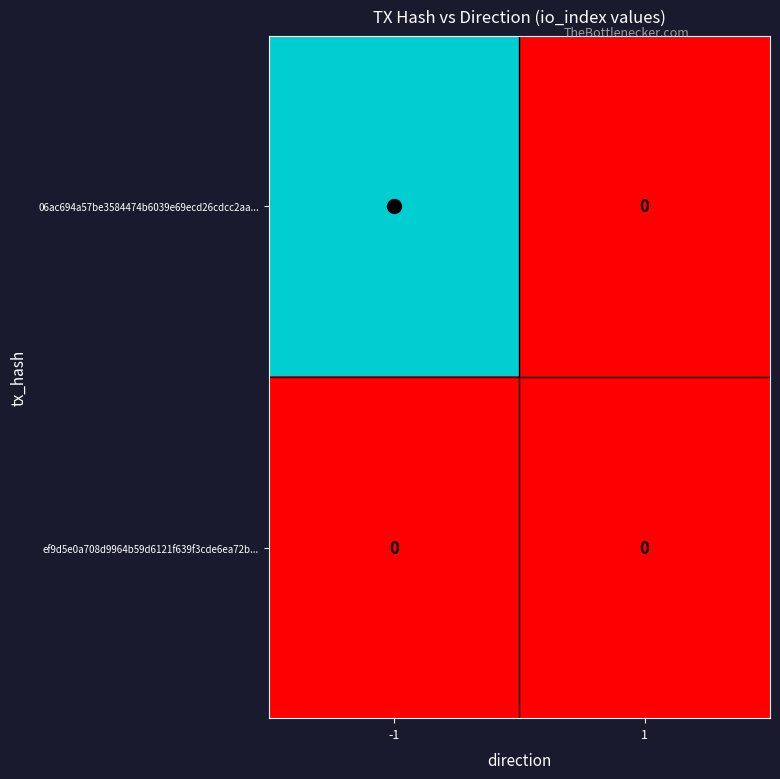

Which series changed the most between -1 and 1?

06ac694a57be3584474b6039e69ecd26cdcc2aa...